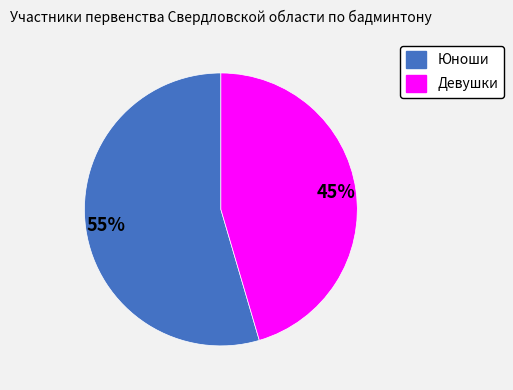

Rank the categories by value from lowest to highest.

Девушки, Юноши